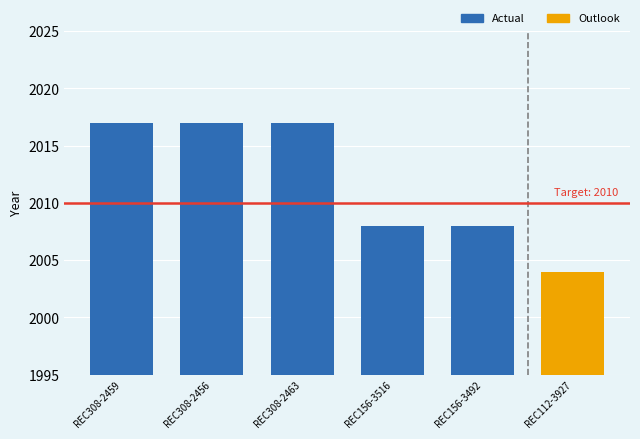

What is the label of the 5th bar from the right?

REC308-2459